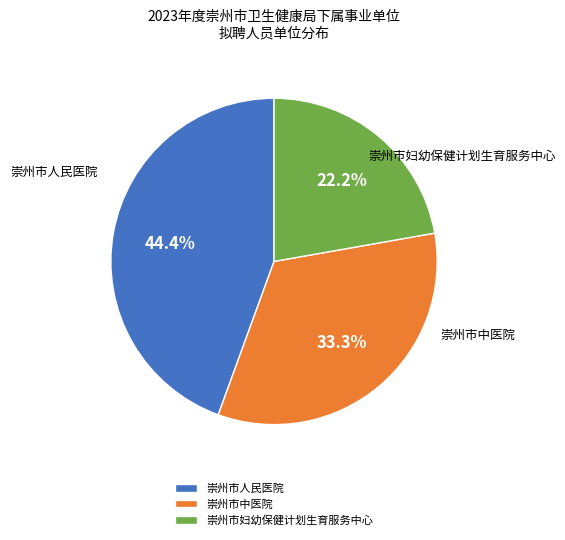

Count the number of slices in the pie.

3